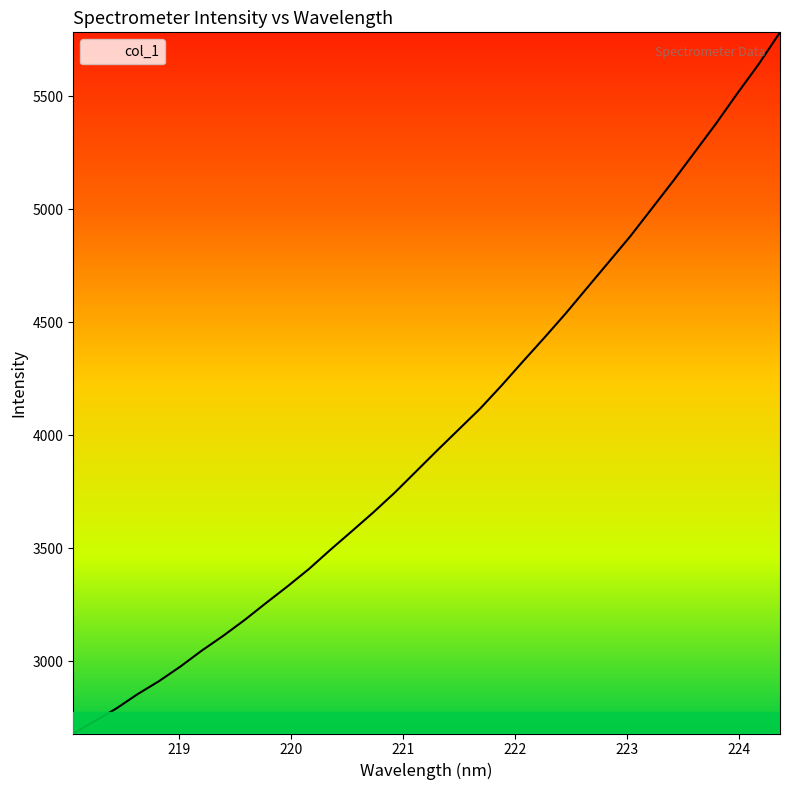

What is the minimum value shown in the chart?

2680.6